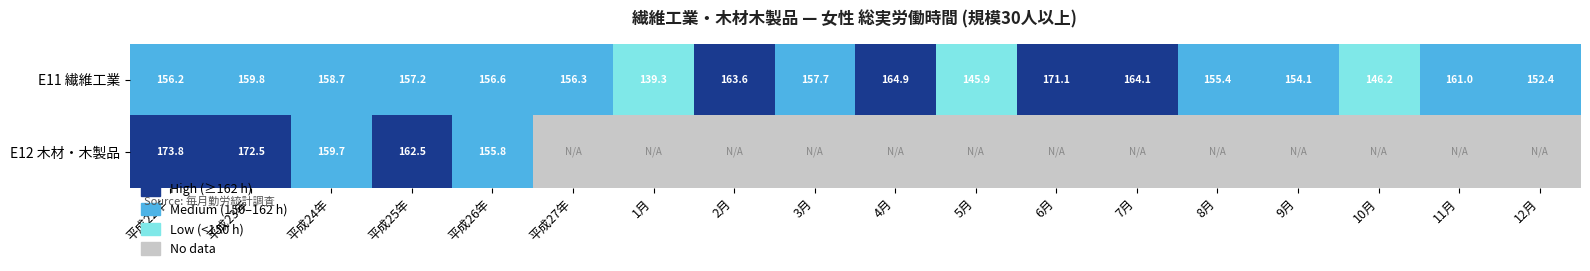

What is the spread (max minus min) of values at 平成26年?

0.8